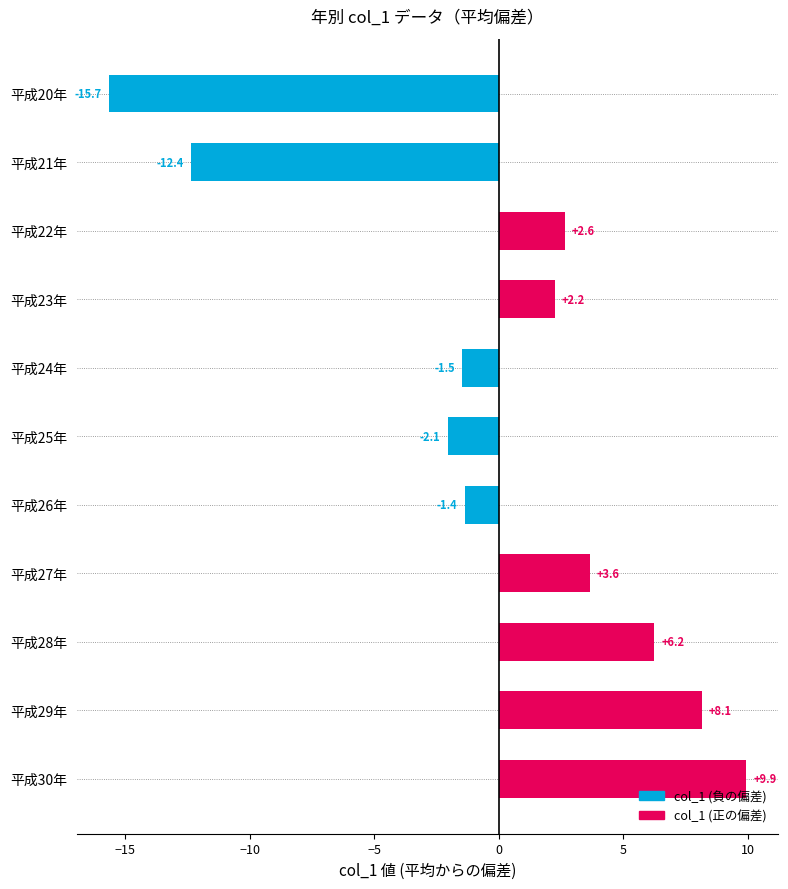

What is the greatest value displayed?

9.9